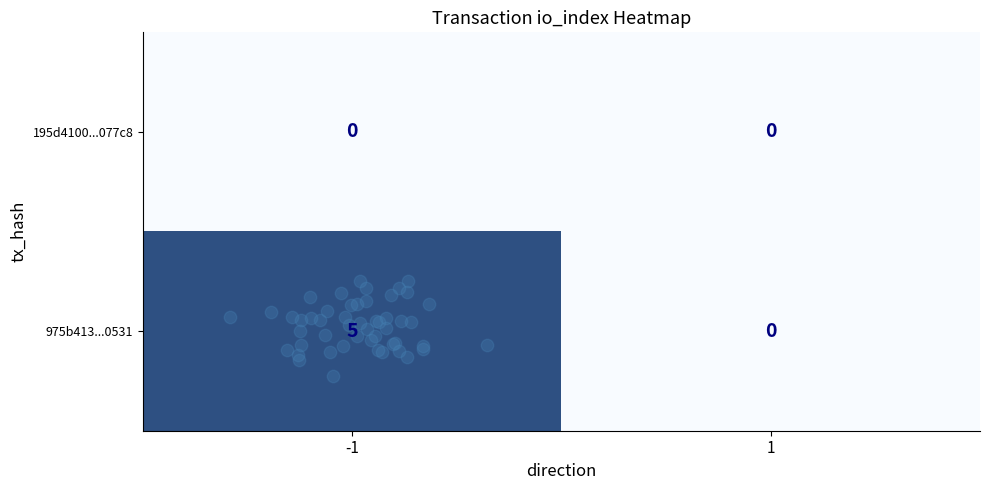

Which series has the largest range (max minus min)?

975b413...0531